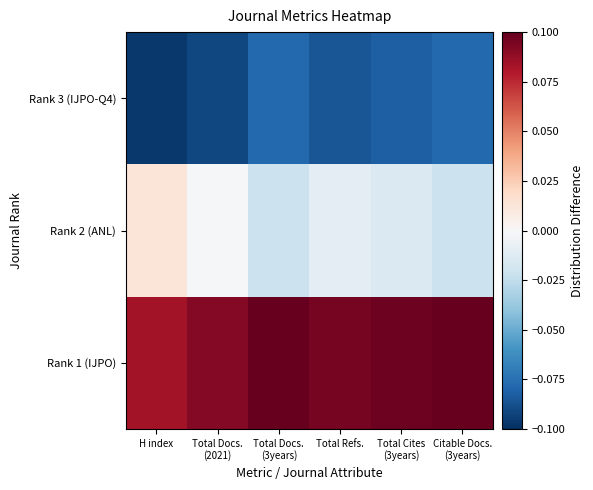

Reading left to right, extract all data points from this chart.

Rank 1 (IJPO): H index=0.1	Total Docs.
(2021)=0.1	Total Docs.
(3years)=0.1	Total Refs.=0.1	Total Cites
(3years)=0.1	Citable Docs.
(3years)=0.1
Rank 2 (ANL): H index=0.0	Total Docs.
(2021)=-0.0	Total Docs.
(3years)=-0.0	Total Refs.=-0.0	Total Cites
(3years)=-0.0	Citable Docs.
(3years)=-0.0
Rank 3 (IJPO-Q4): H index=-0.1	Total Docs.
(2021)=-0.1	Total Docs.
(3years)=-0.1	Total Refs.=-0.1	Total Cites
(3years)=-0.1	Citable Docs.
(3years)=-0.1